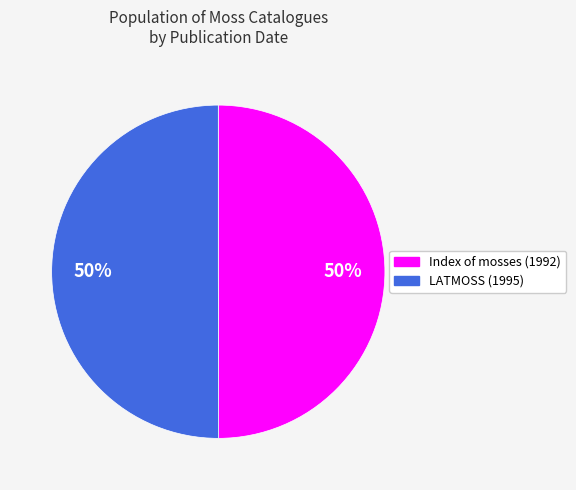

How many slices are in this pie chart?

2